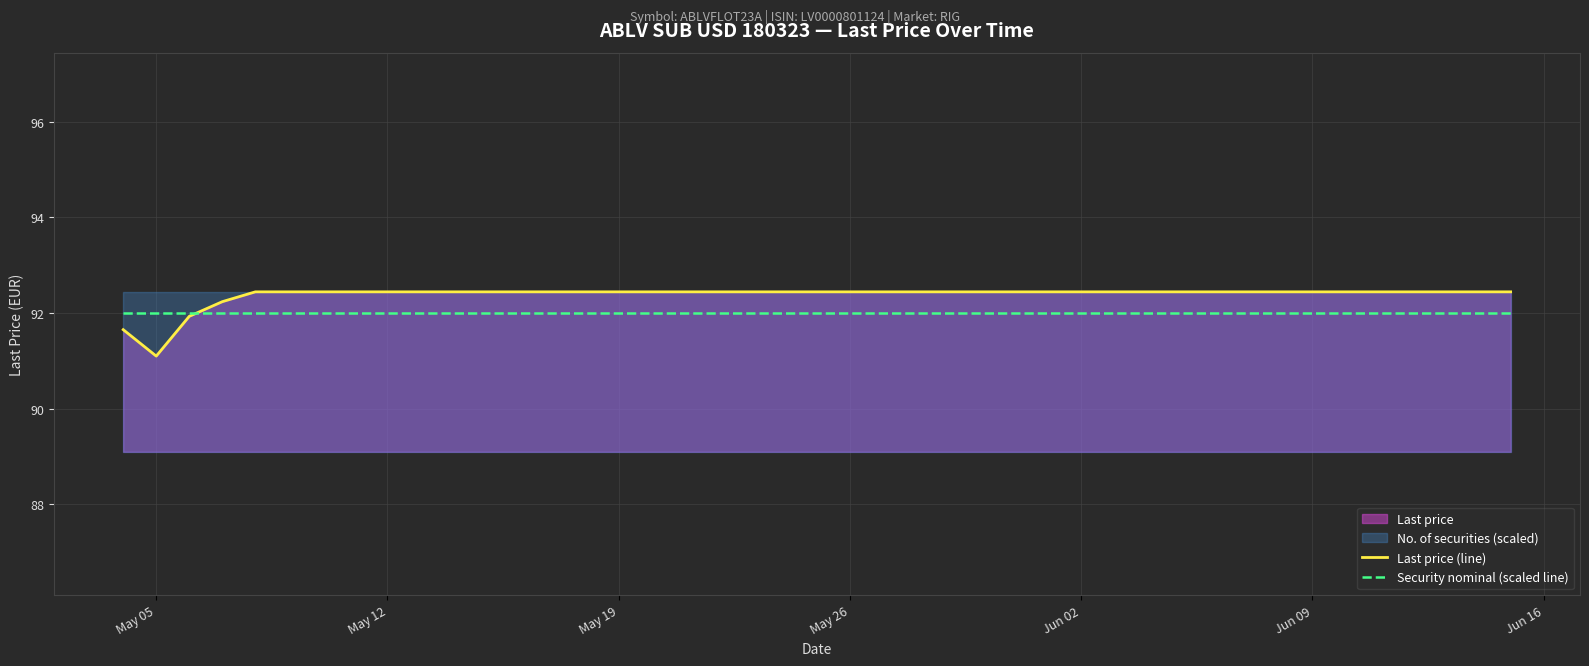

The Last price (line) series shows 131.2 at May 12. True or false?

False